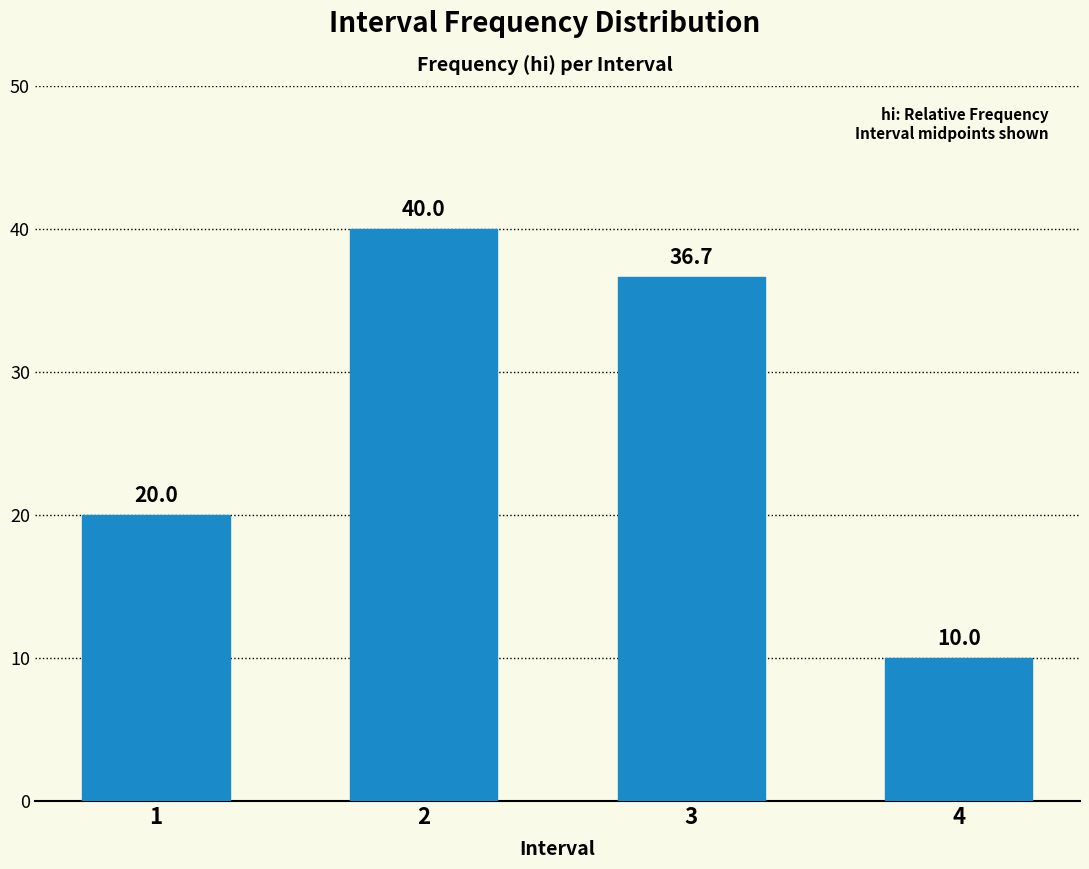

What is the sum of all values?

106.7